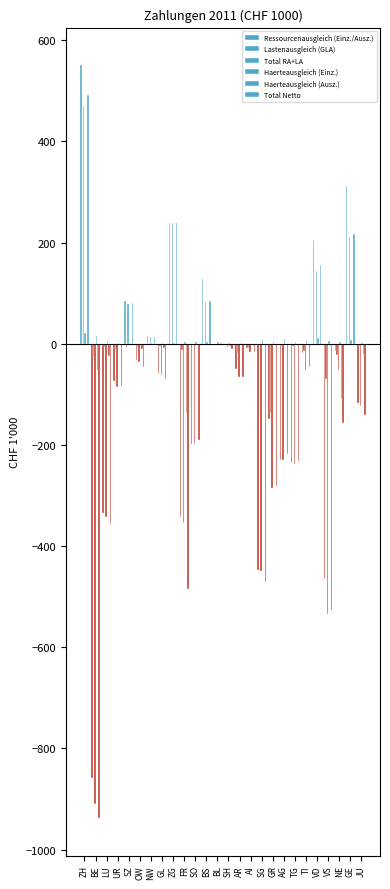

Count the number of categories in the chart.

26